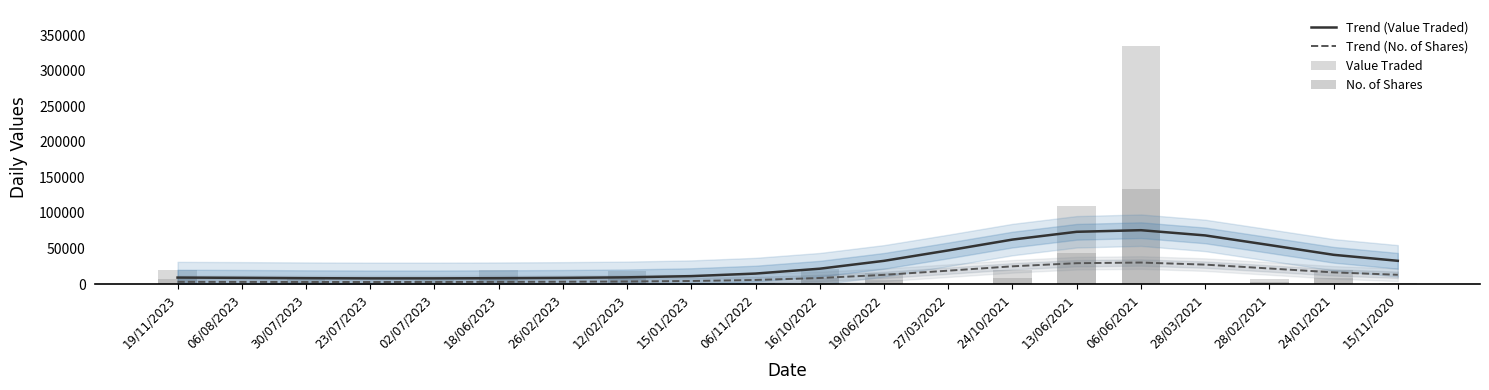

What are all the series names shown in the legend?

Trend (Value Traded), Trend (No. of Shares), Value Traded, No. of Shares